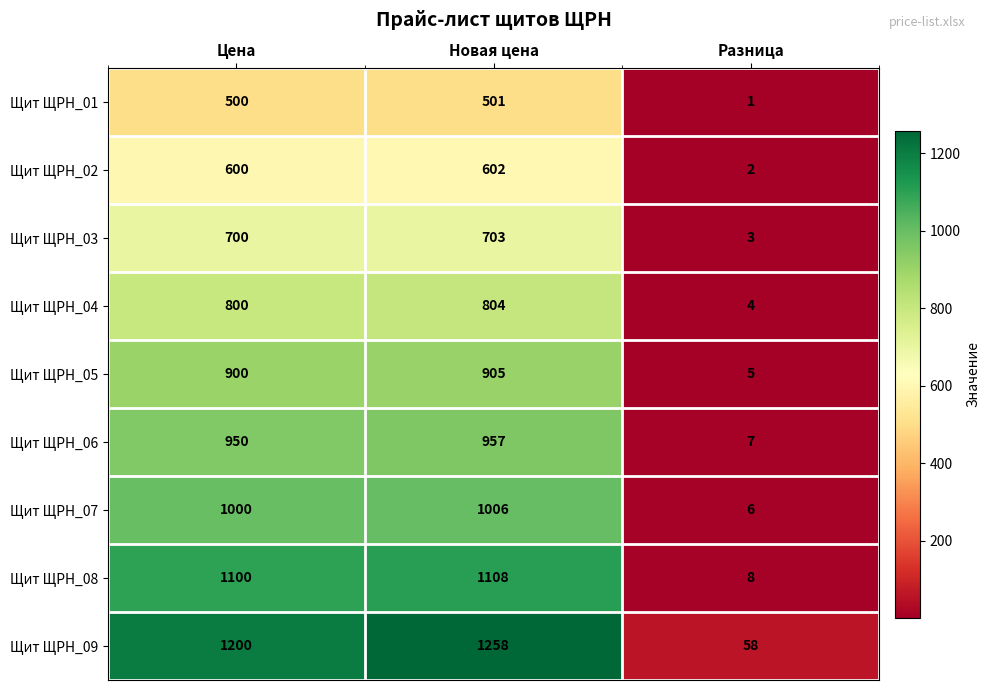

What is the total value across all series at Разница?

94